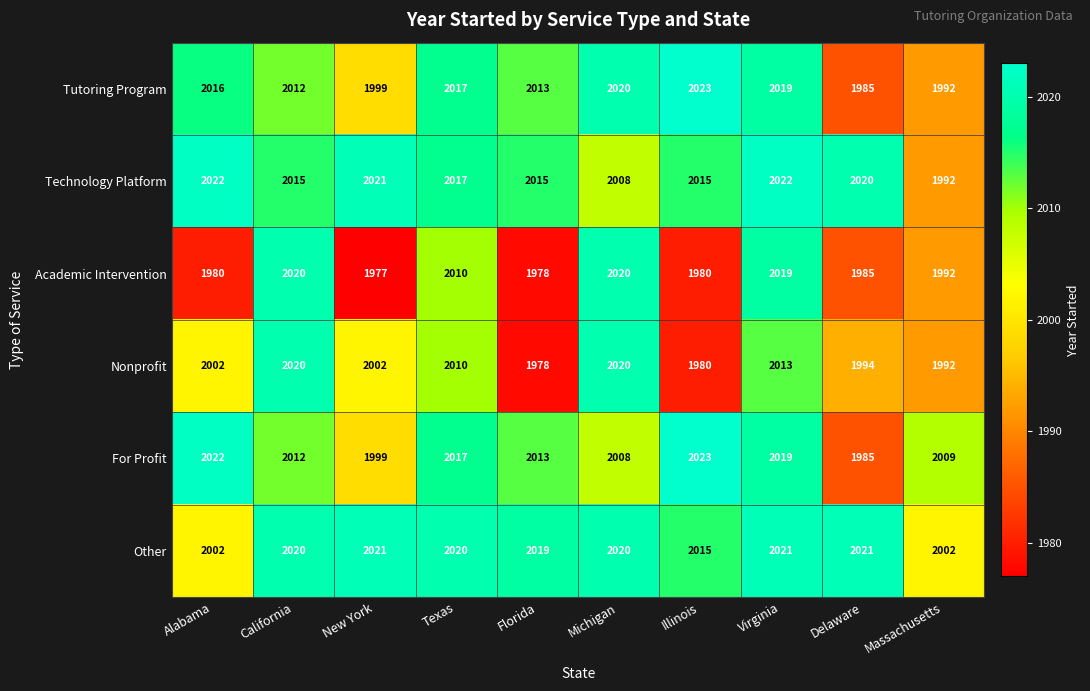

Rank the categories by For Profit value from lowest to highest.

Delaware, New York, Michigan, Massachusetts, California, Florida, Texas, Virginia, Alabama, Illinois